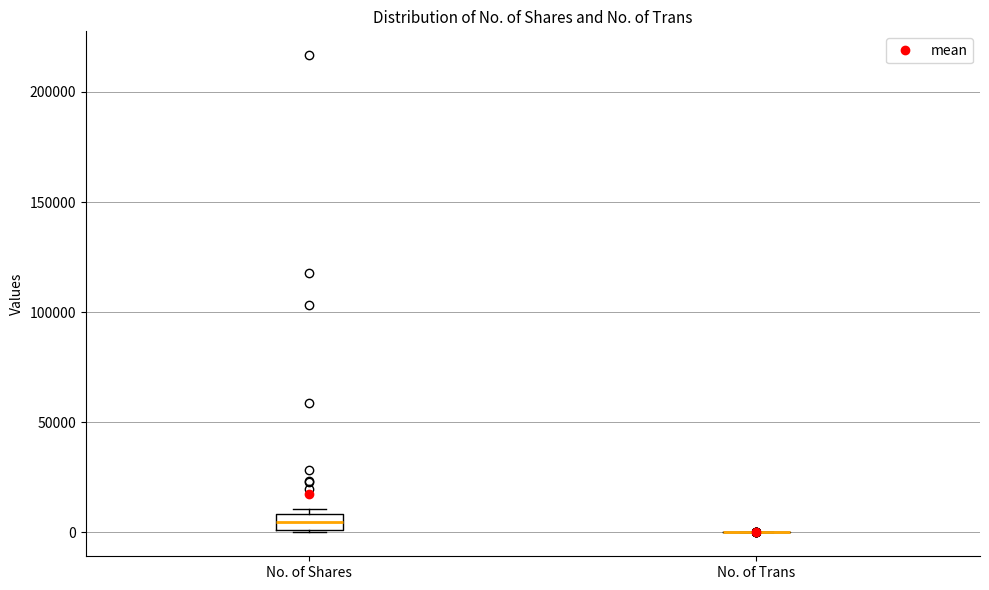

Where is the lower edge of the box for No. of Shares on the y-axis? The values are not printed on the chart, so give them approximately, as read against the axis.

0